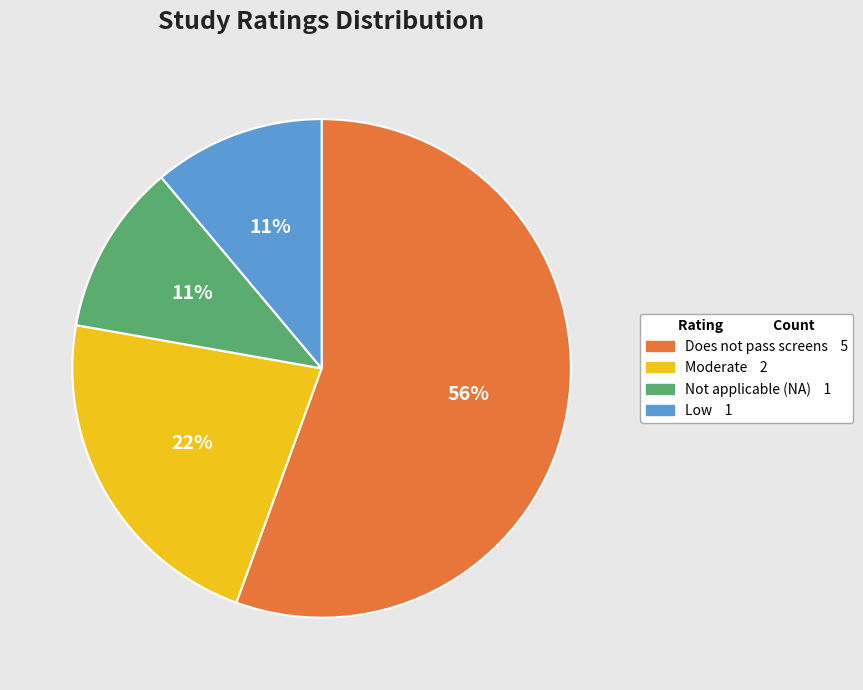

Is there a majority slice in this chart?

Yes